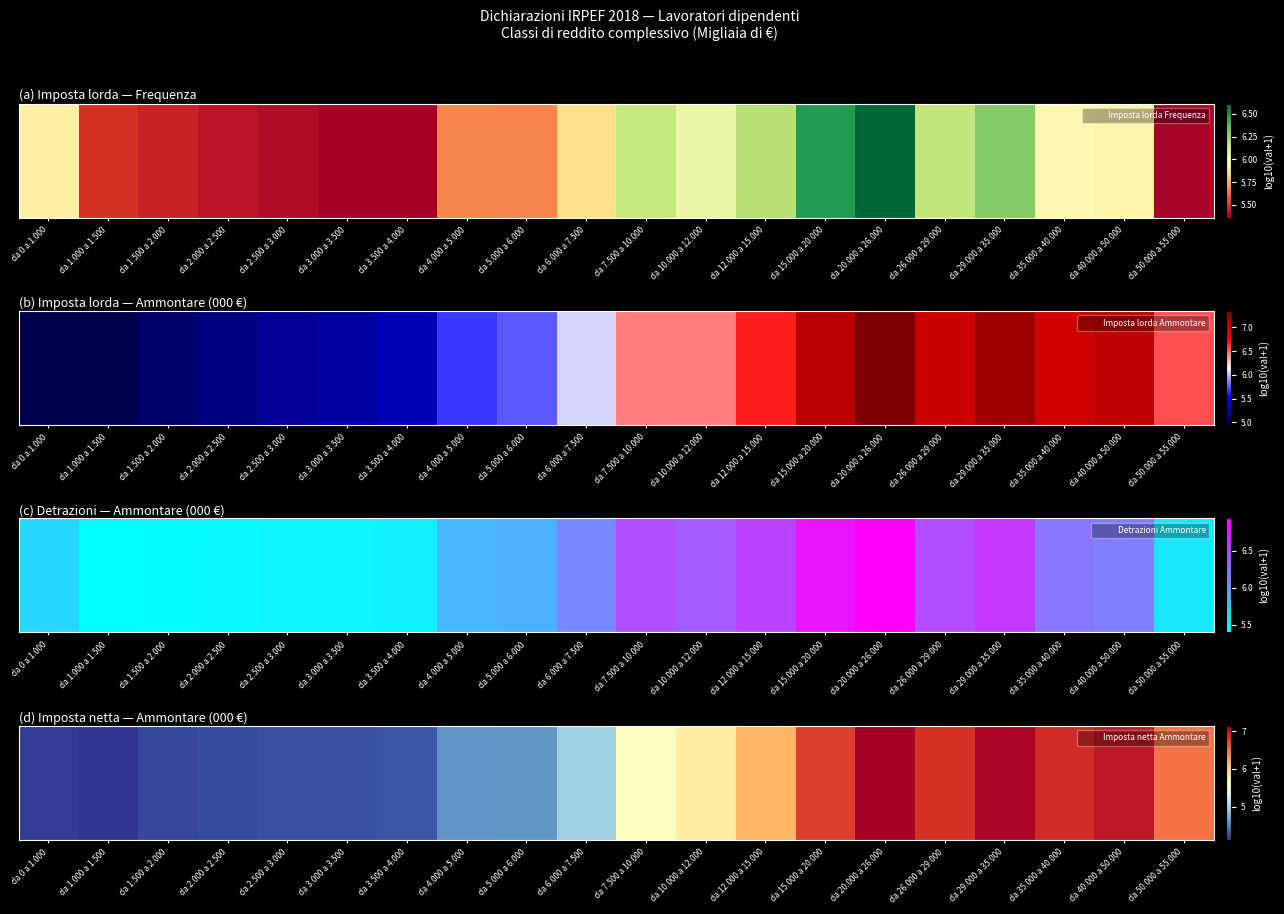

Rank the categories by value from lowest to highest.

da 1.000 a 1.500, da 0 a 1.000, da 1.500 a 2.000, da 2.000 a 2.500, da 3.000 a 3.500, da 2.500 a 3.000, da 3.500 a 4.000, da 4.000 a 5.000, da 5.000 a 6.000, da 6.000 a 7.500, da 7.500 a 10.000, da 10.000 a 12.000, da 12.000 a 15.000, da 50.000 a 55.000, da 15.000 a 20.000, da 26.000 a 29.000, da 35.000 a 40.000, da 40.000 a 50.000, da 29.000 a 35.000, da 20.000 a 26.000